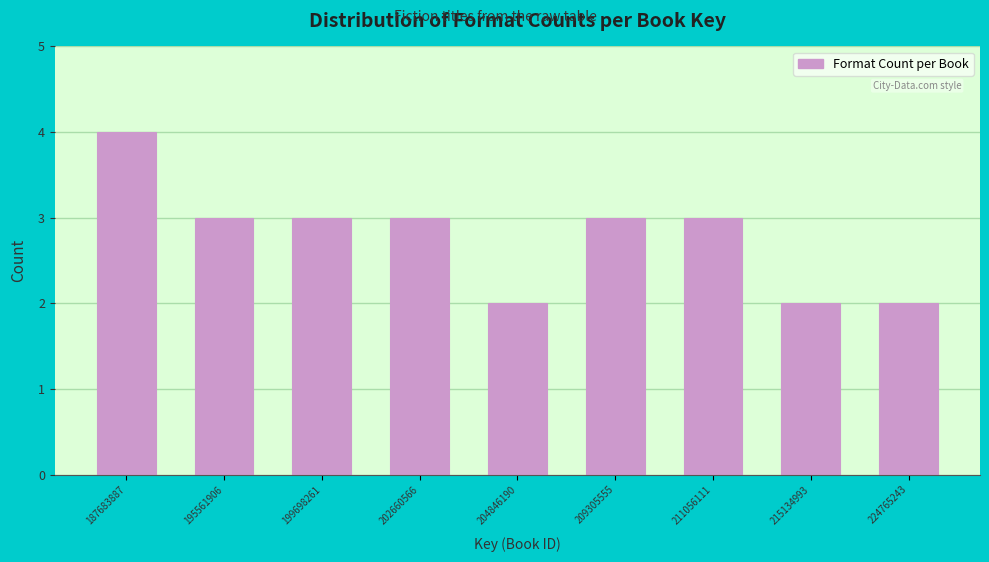

Reading left to right, list all the values displayed in this chart.

4	3	3	3	2	3	3	2	2